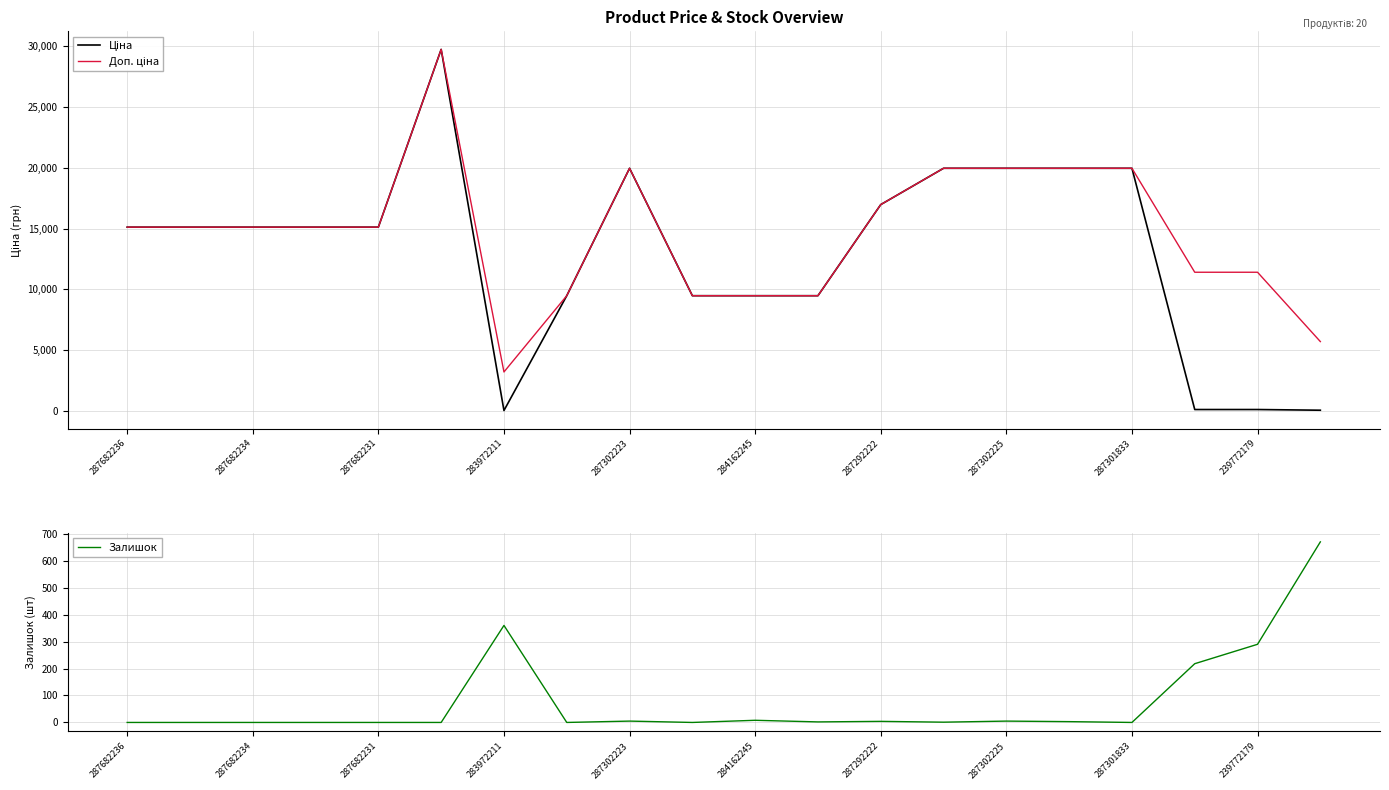

In Ціна, how many points are lower than both neighbors (excluding endpoints)?

1